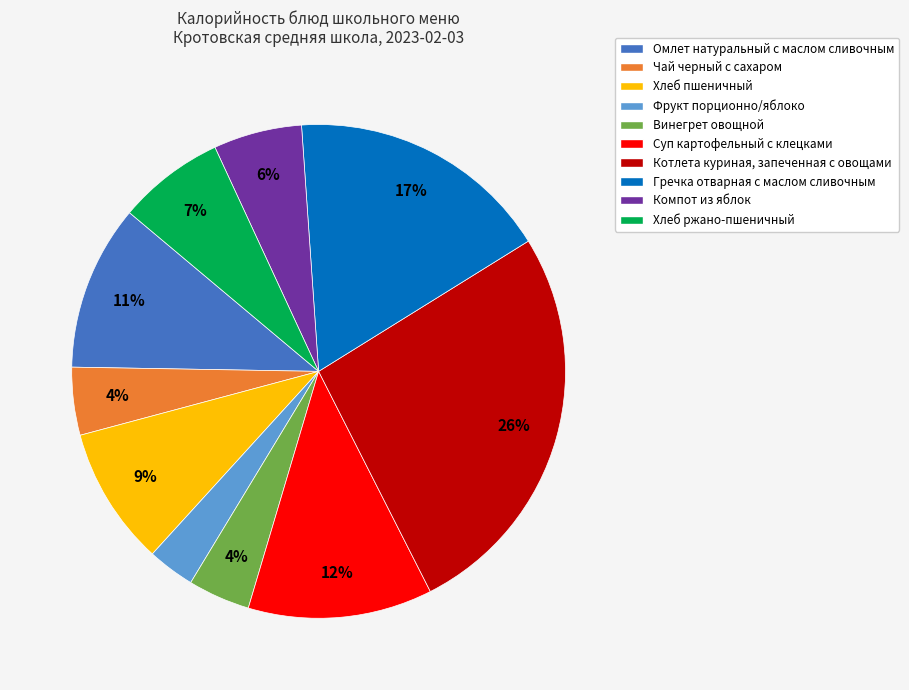

Which has a higher value, Котлета куриная, запеченная с овощами or Чай черный с сахаром?

Котлета куриная, запеченная с овощами